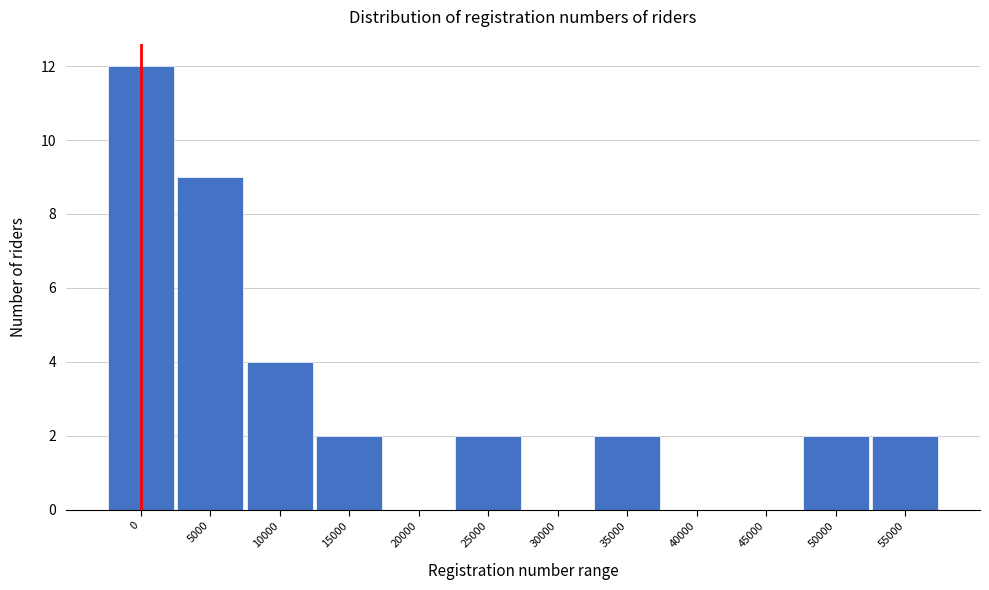

Reading left to right, what are all the values shown in this chart?

0=12	5000=9	10000=4	15000=2	20000=0	25000=2	30000=0	35000=2	40000=0	45000=0	50000=2	55000=2